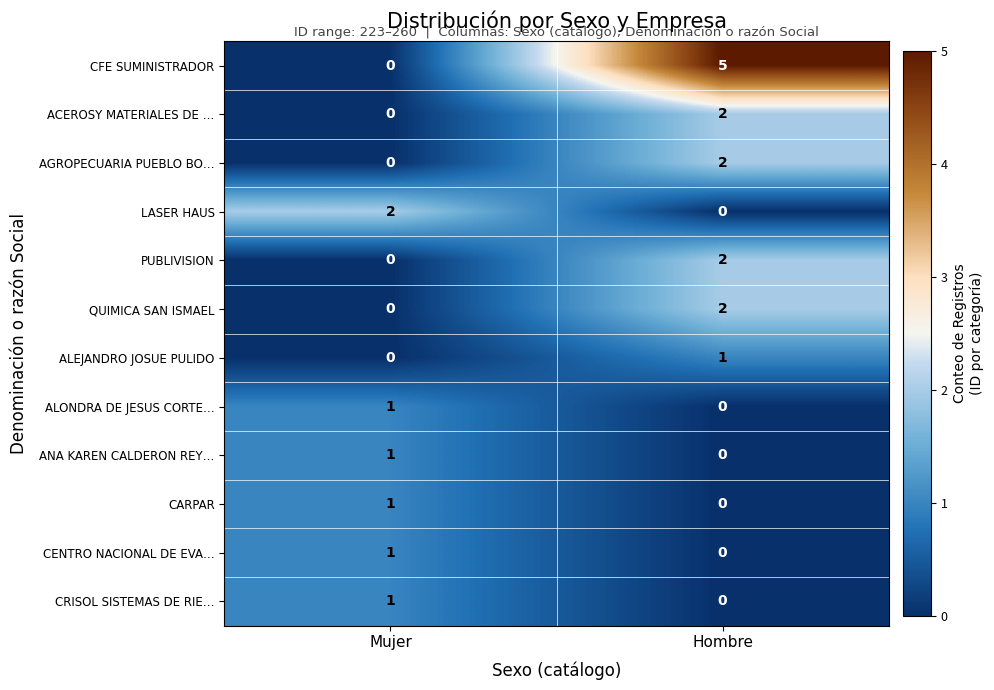

The value of CENTRO NACIONAL DE EVA… at Hombre is 0. True or false?

True